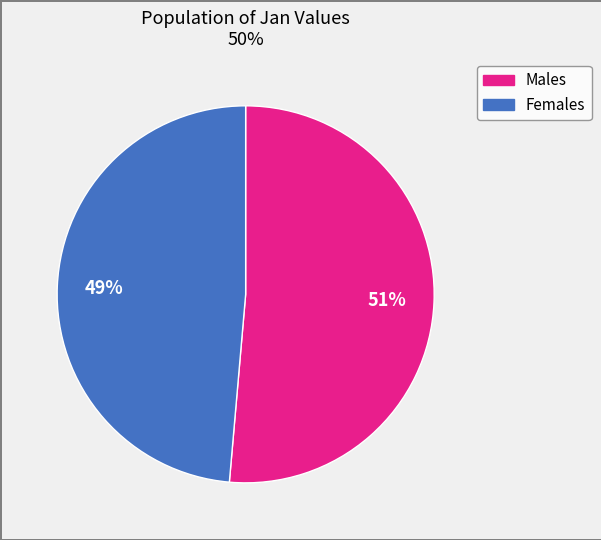

Does any single category account for the majority?

Yes